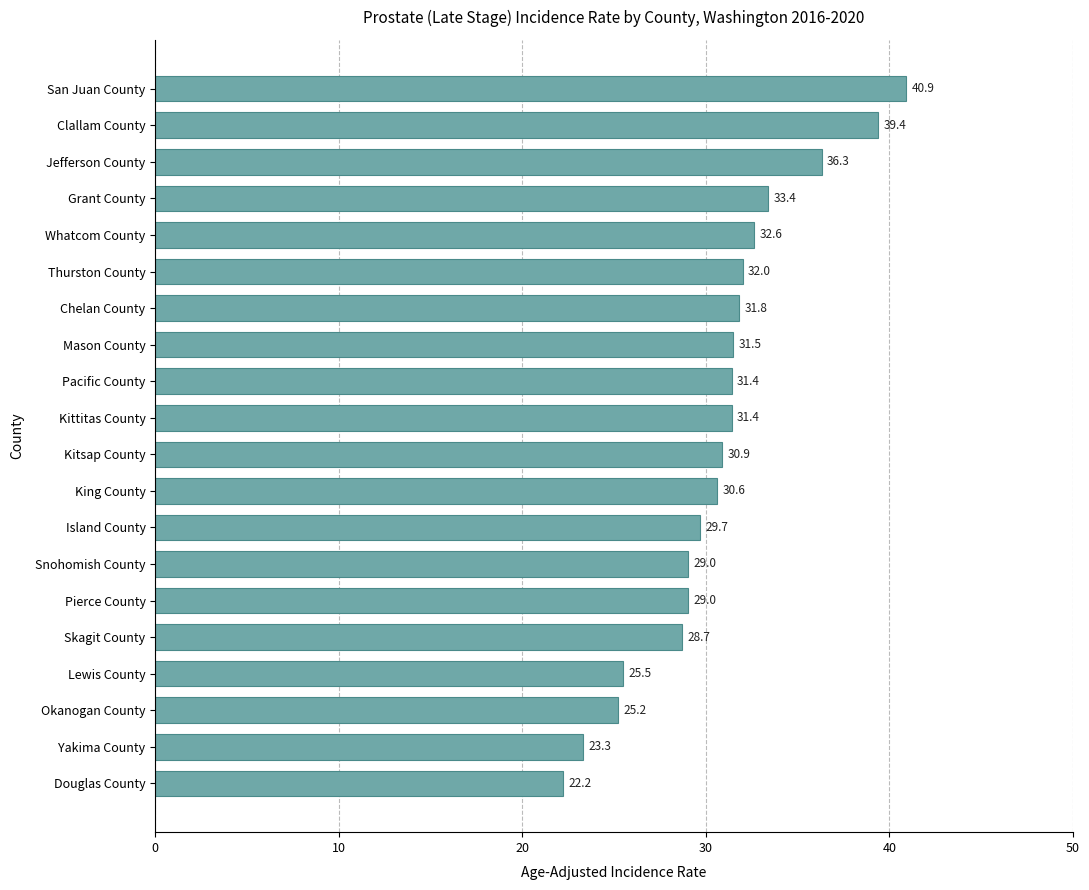

Between Skagit County and Chelan County, which is larger?

Chelan County